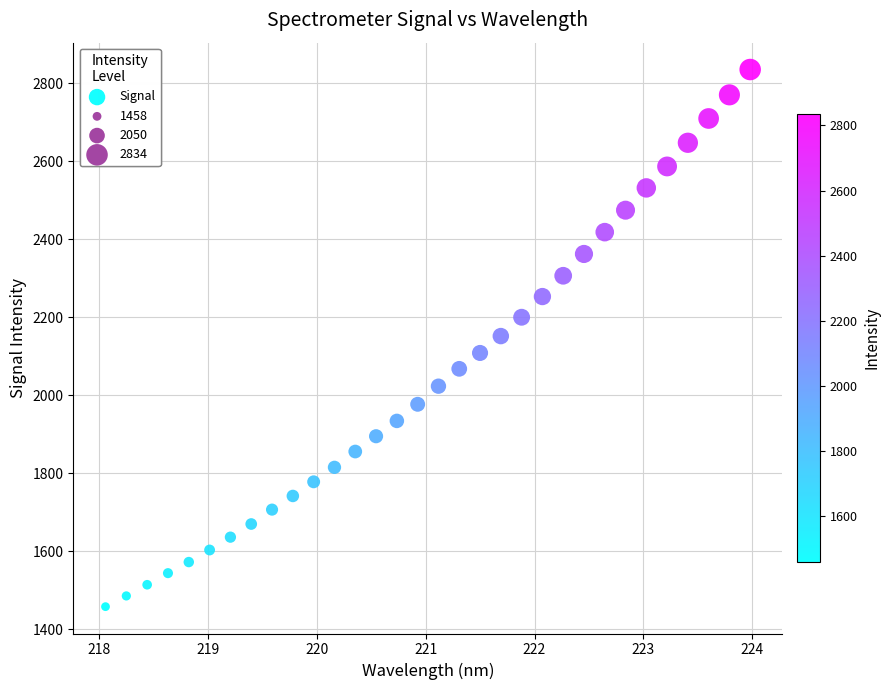

What is the range of X values (max minus min)?

5.9